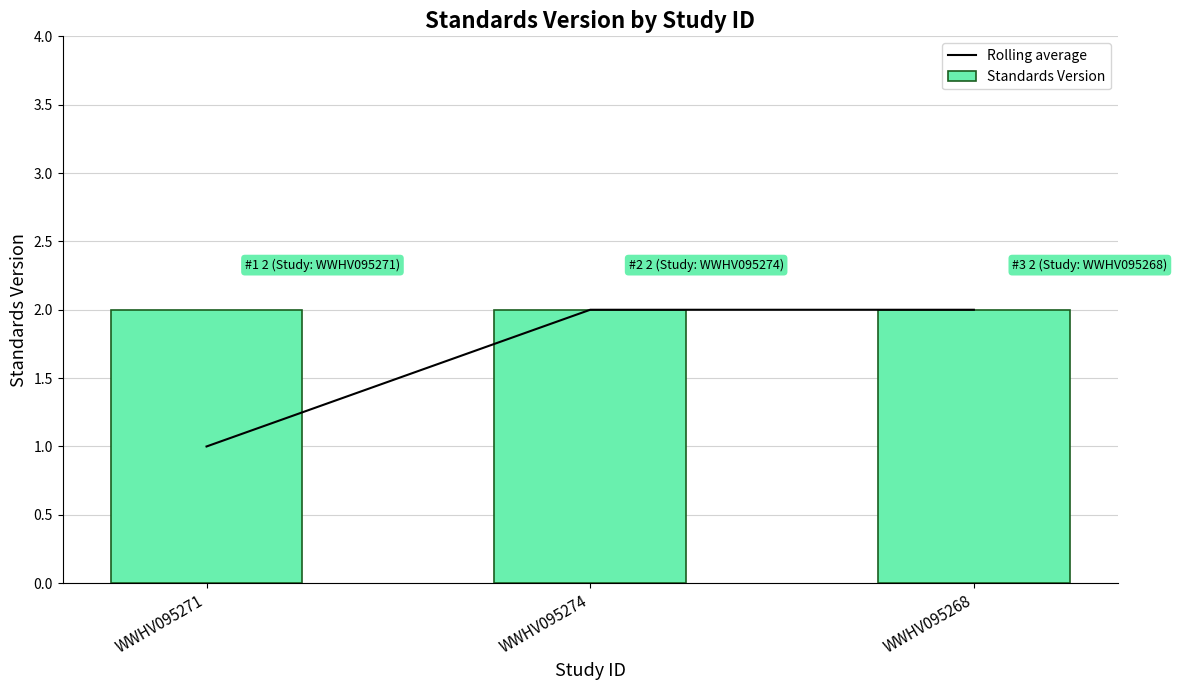

What is the lowest value of the Standards Version series?

2